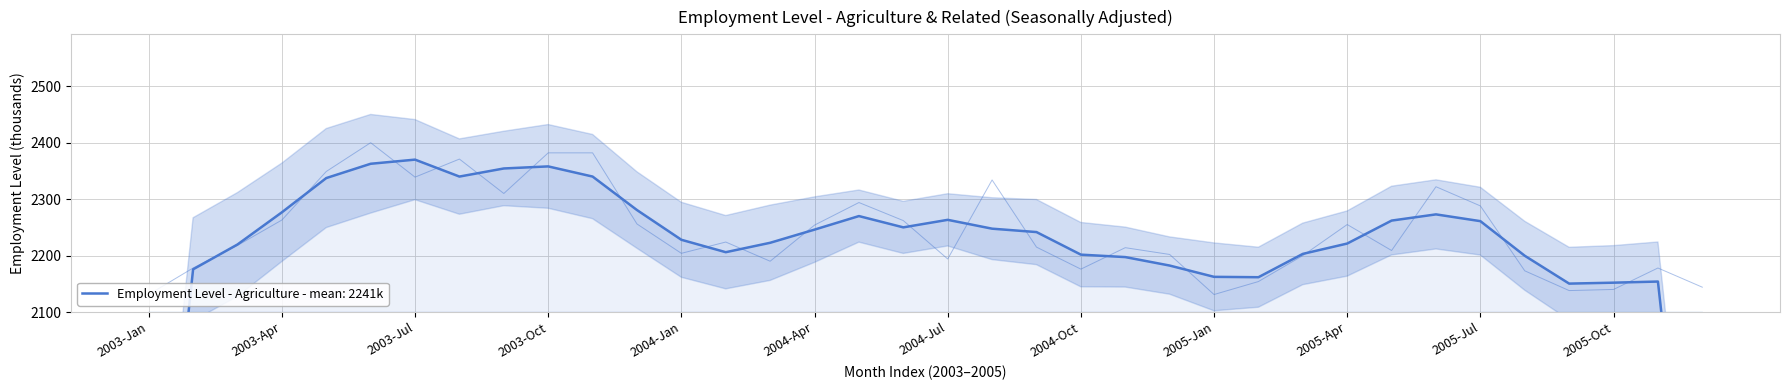

Reading left to right, what are all the values shown in this chart?

2131	2178	2218	2263	2349	2400	2339	2371	2310	2382	2382	2256	2204	2224	2190	2254	2294	2262	2194	2334	2215	2176	2214	2202	2131	2154	2200	2255	2209	2322	2288	2173	2138	2140	2178	2144